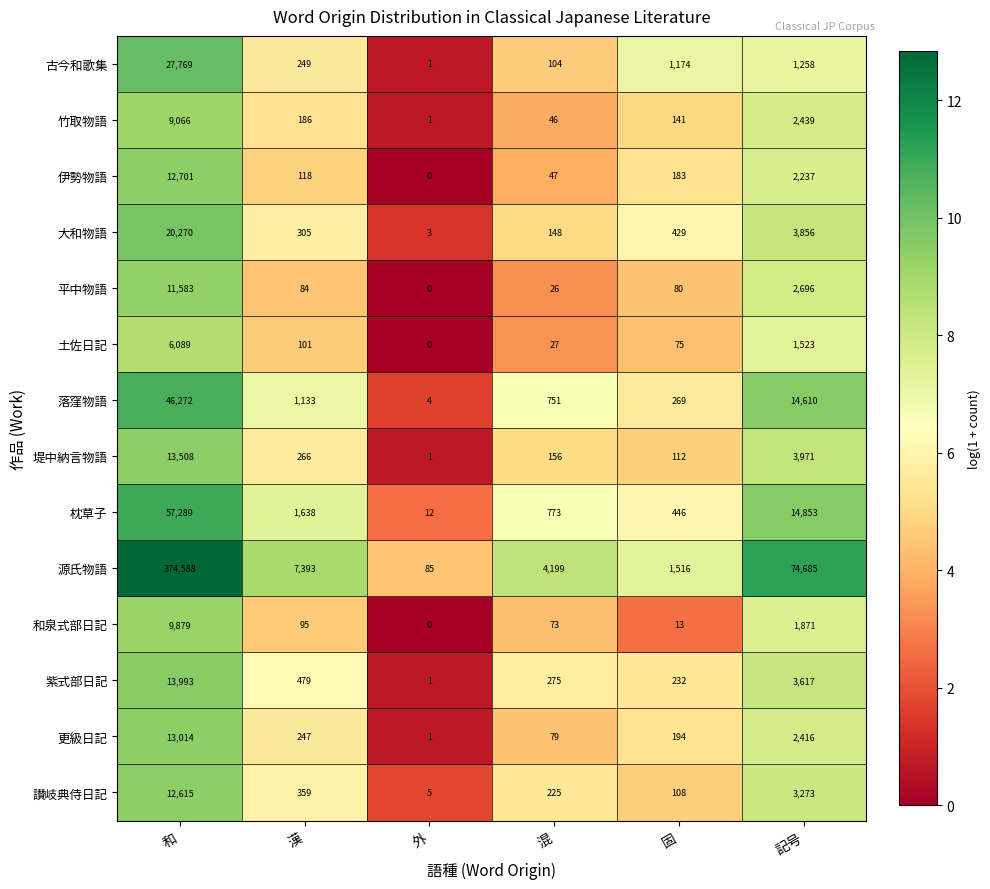

How many distinct data groups are displayed?

14